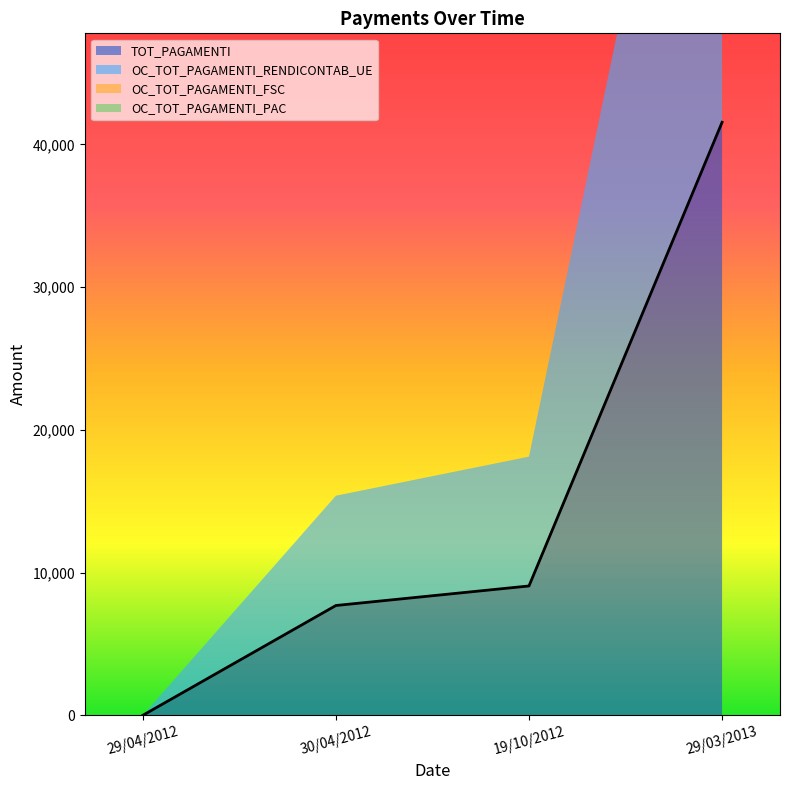

What is the label of the 1st point from the left?

29/04/2012